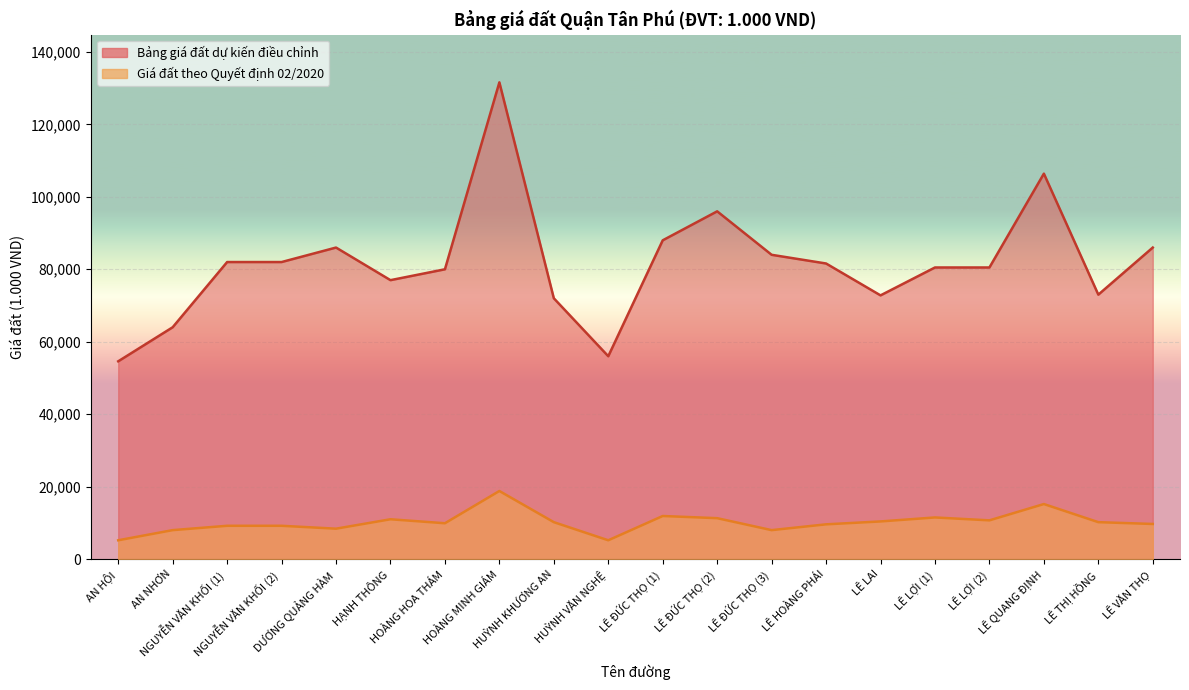

Rank the series by their average value, from highest to lowest.

Bảng giá đất dự kiến điều chỉnh, Giá đất theo Quyết định 02/2020